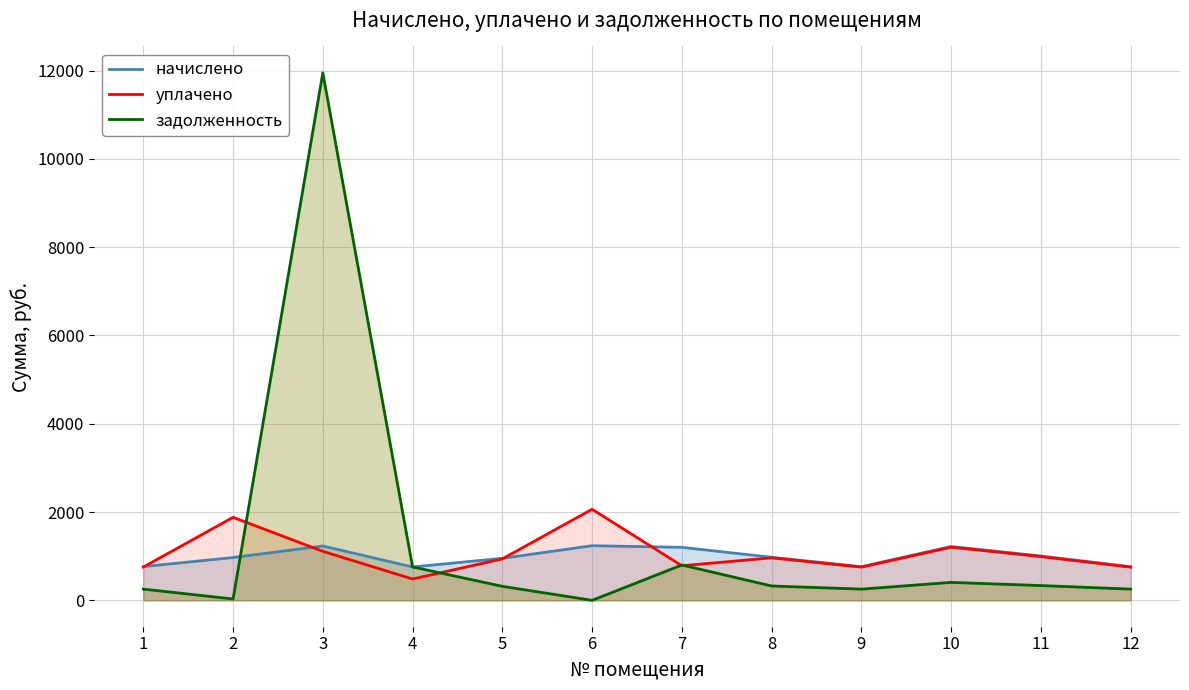

True or false: начислено and уплачено intersect in this chart.

True